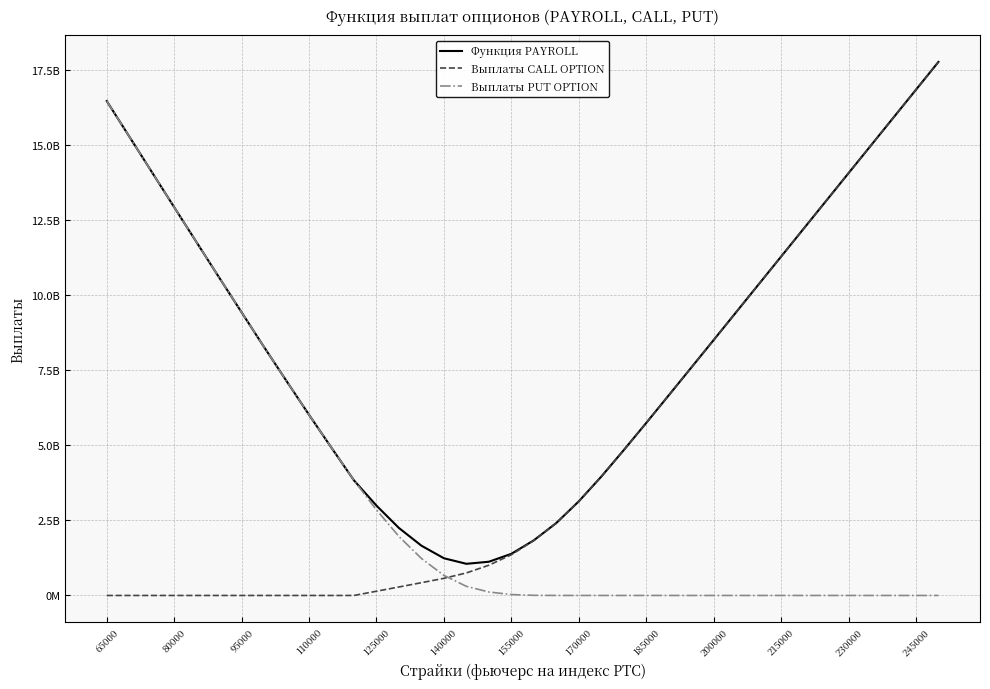

Rank the series by their average value, from highest to lowest.

Функция PAYROLL, Выплаты CALL OPTION, Выплаты PUT OPTION